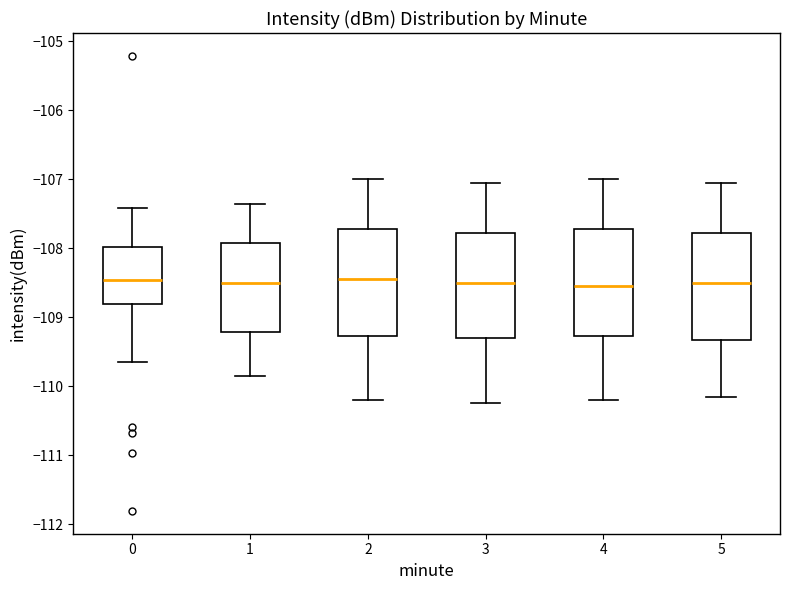

Where is the upper edge of the box at x = 5 on the y-axis? The values are not printed on the chart, so give them approximately, as read against the axis.

-107.8